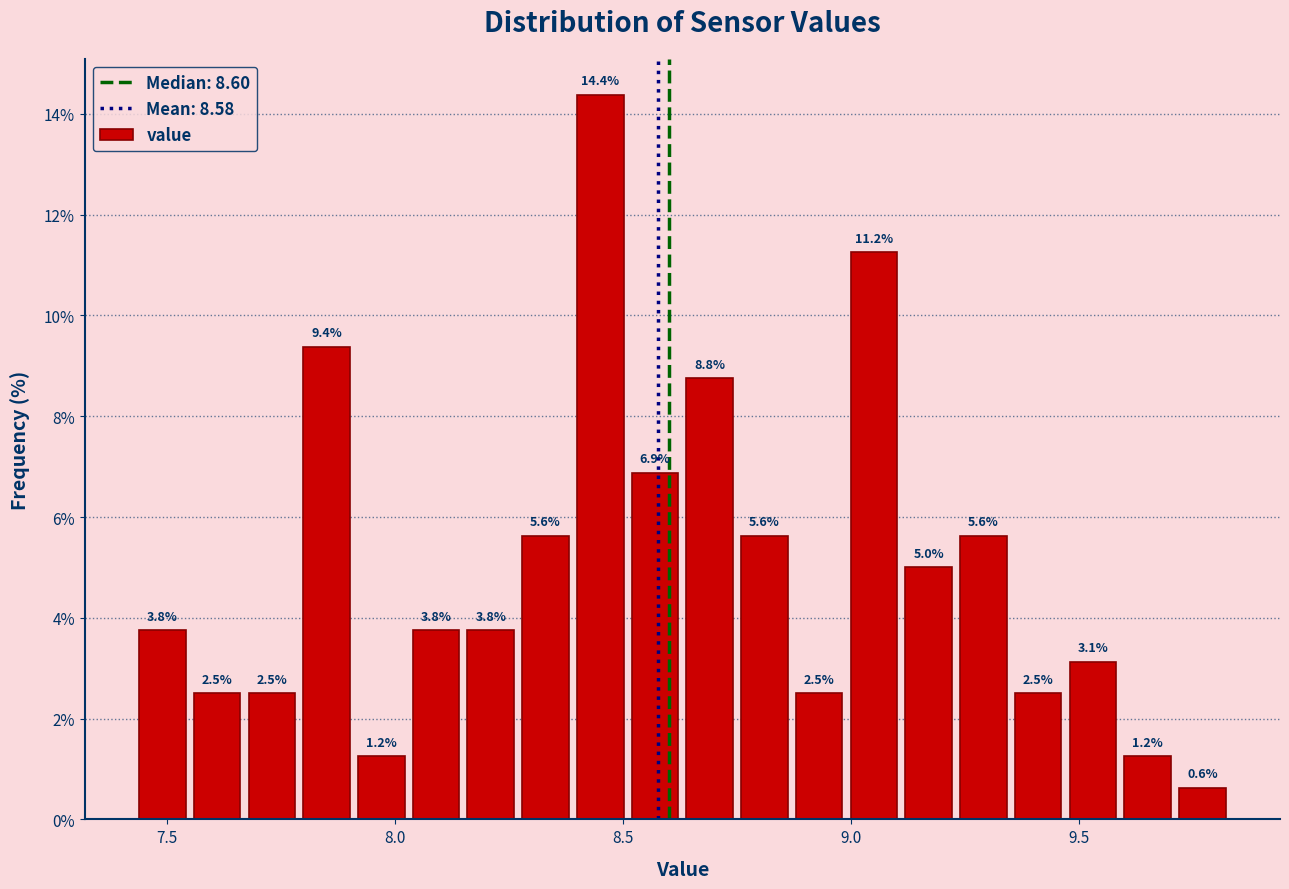

Read against the x-axis, roughly where is the centre of the tallest bar?

8.45